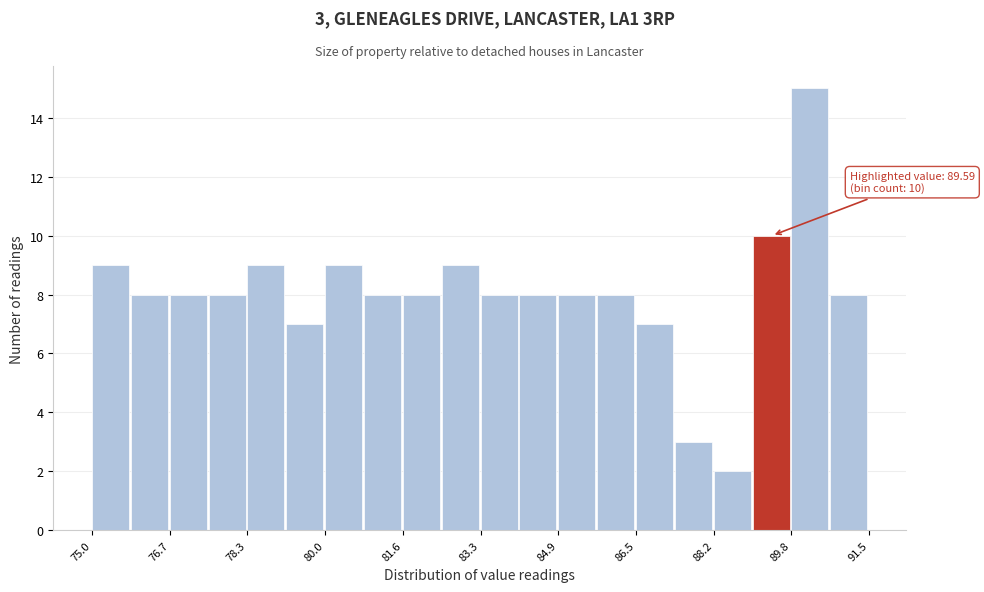

Over which range of the x-axis is the bar tallest?

89.8 to 90.6